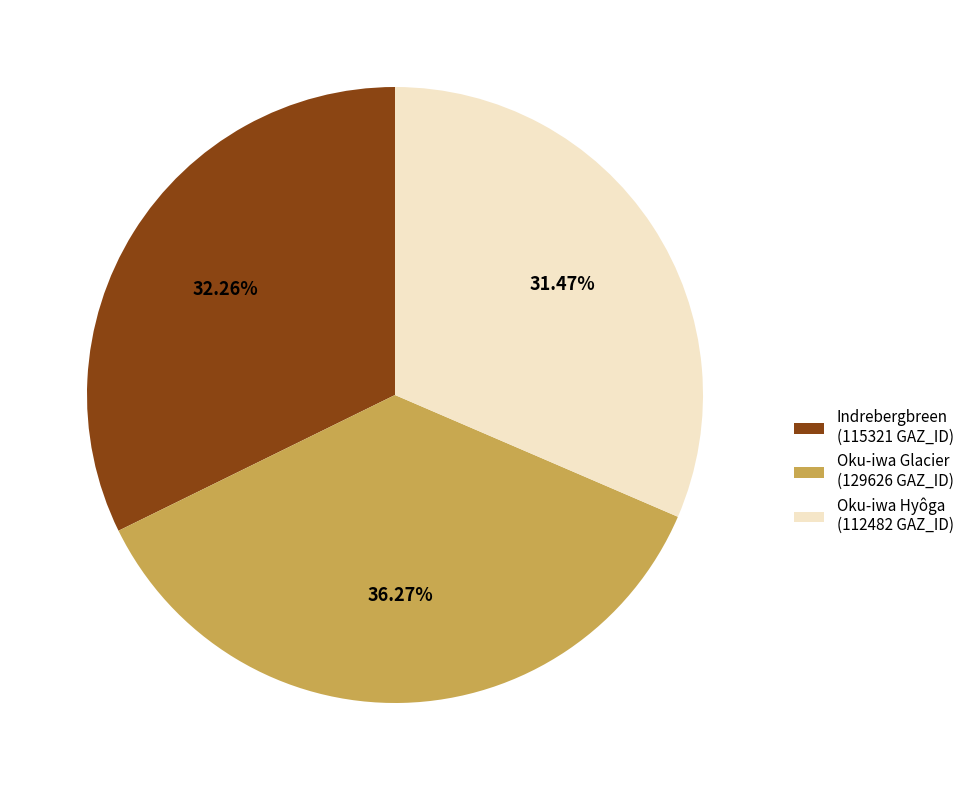

True or false: Oku-iwa Glacier accounts for 36% of the total.

True